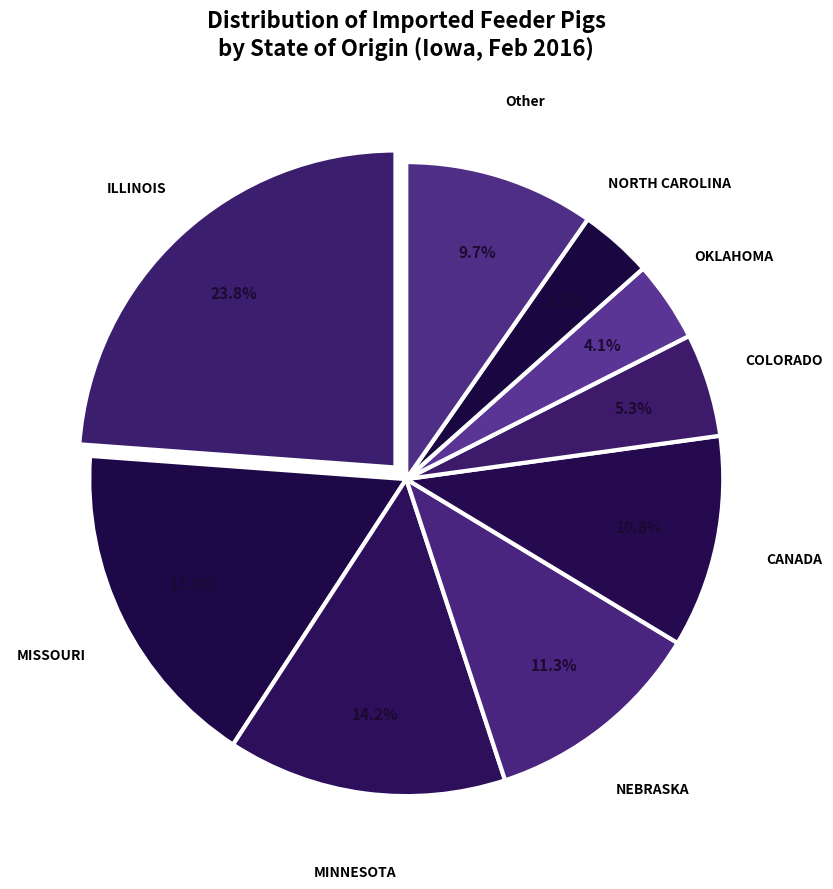

How many slices are in this pie chart?

9